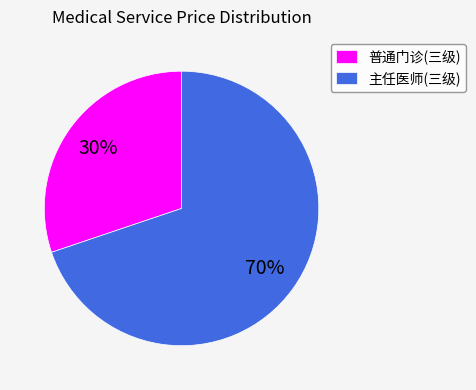

How many slices are in this pie chart?

2